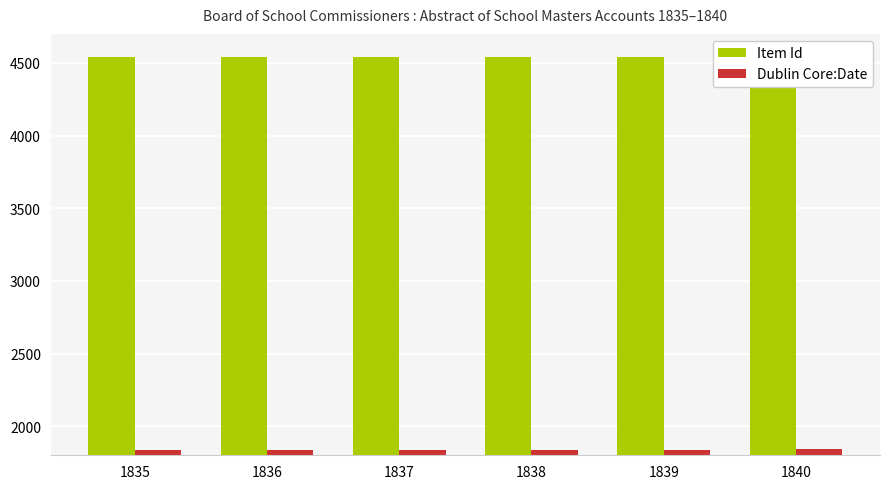

Between 1838 and 1840, which series saw the biggest shift?

Item Id